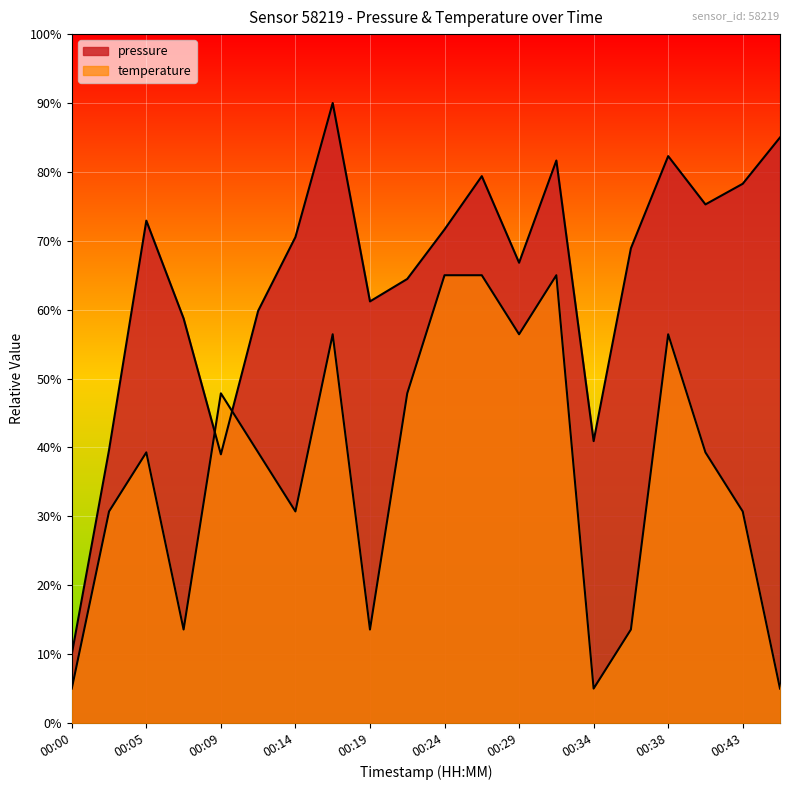

What is the total value across all series at 00:05?

112.2